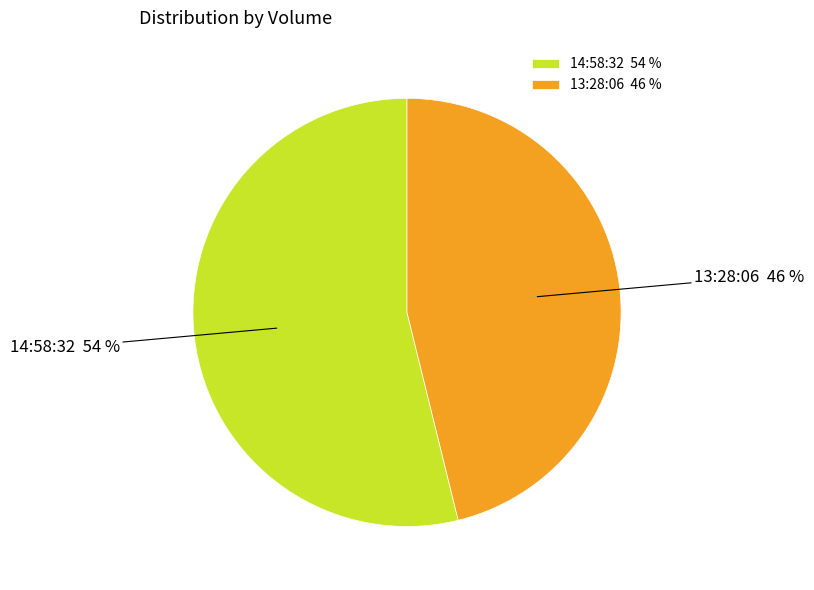

What percentage is the 14:58:32 slice, to the nearest percent?

54%